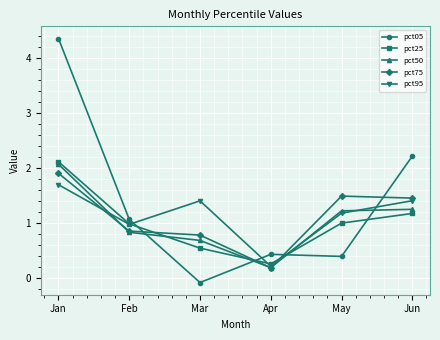

The pct50 series shows 0.9 at Jun. True or false?

False